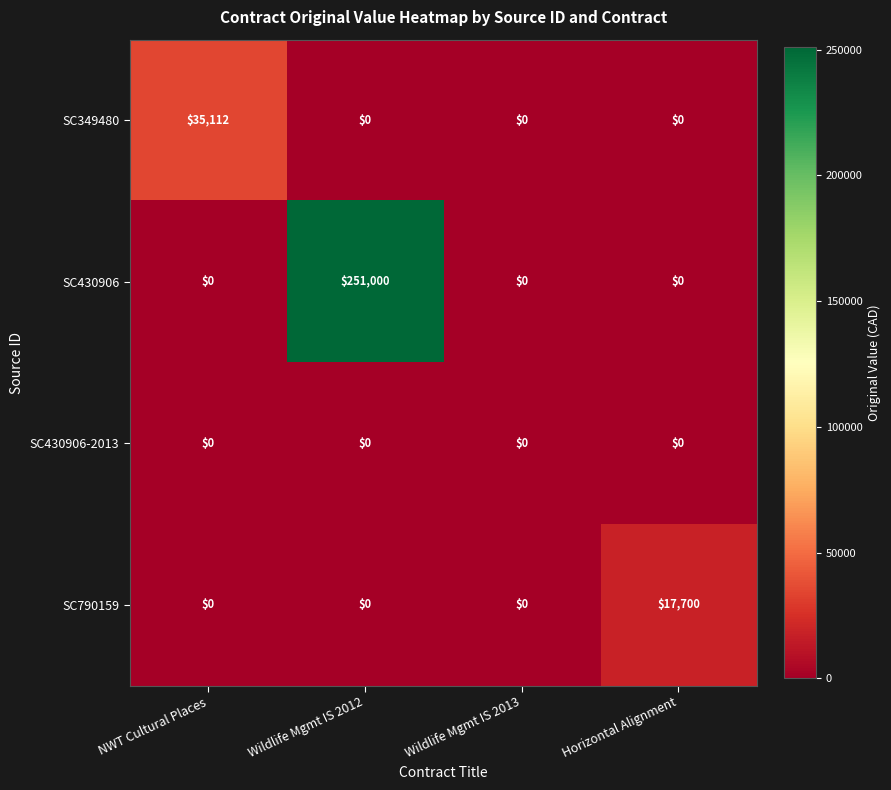

At which category is the sum across all series the highest?

Wildlife Mgmt IS 2012